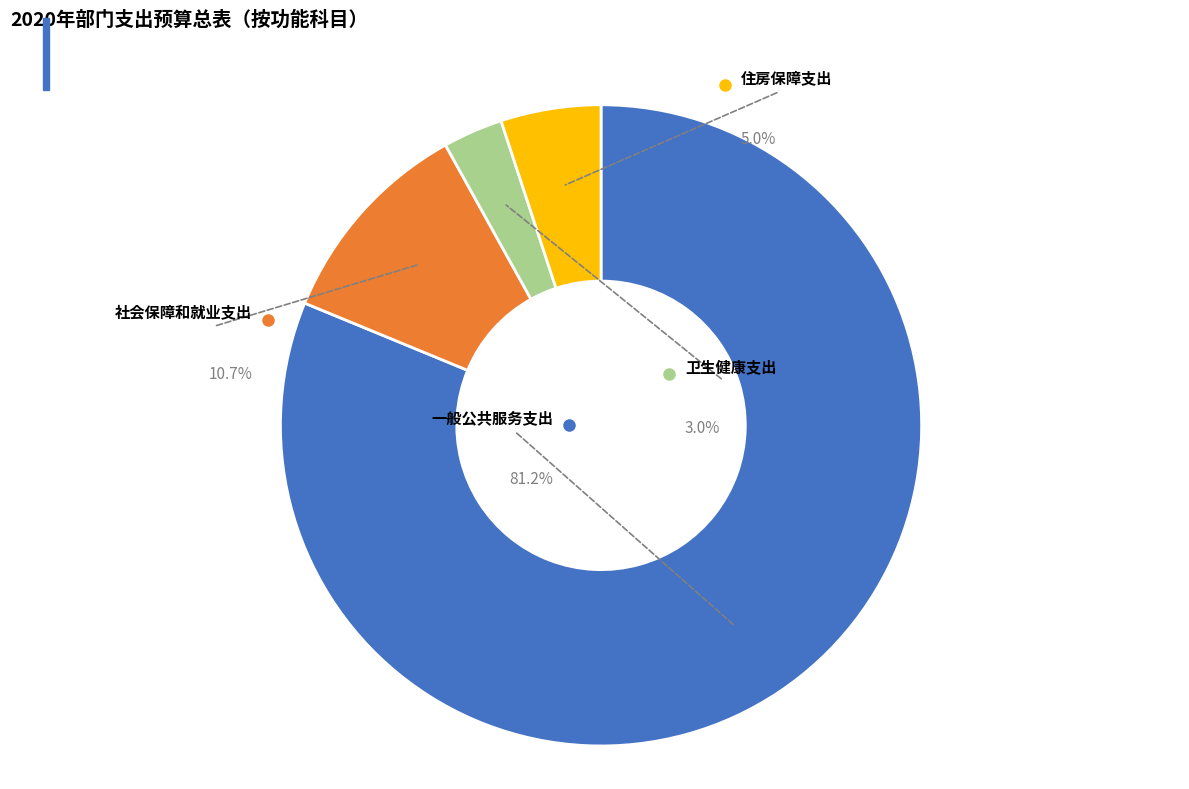

To the nearest percent, what percentage of the pie is 卫生健康支出?

3%